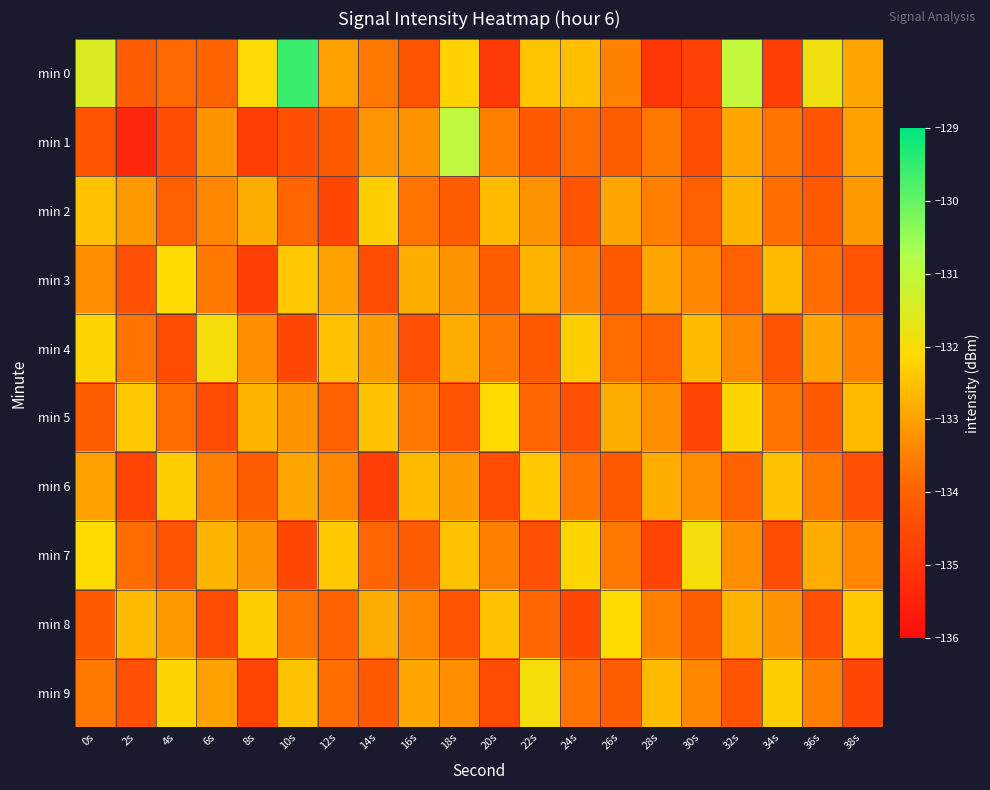

Which series has the largest range (max minus min)?

min 0